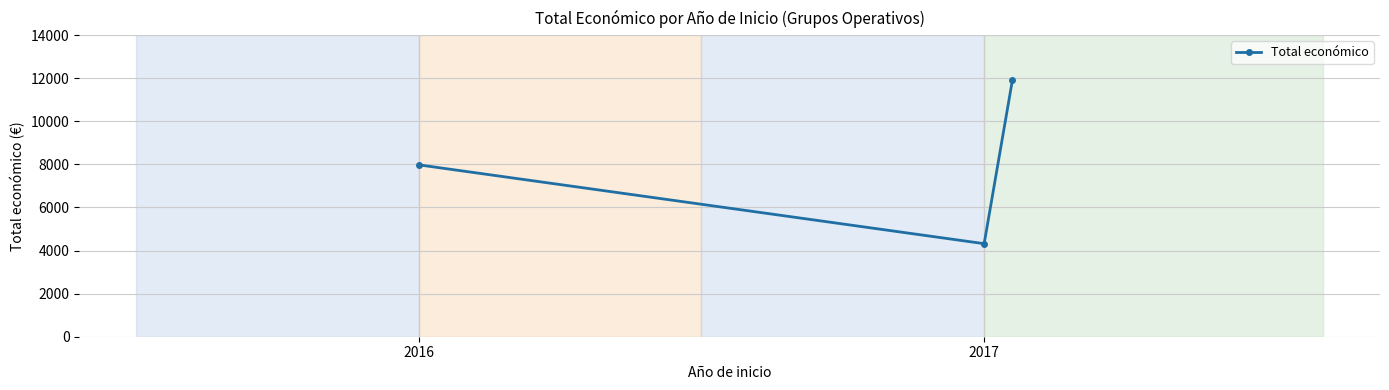

What is the difference between the maximum and second lowest values?

3940